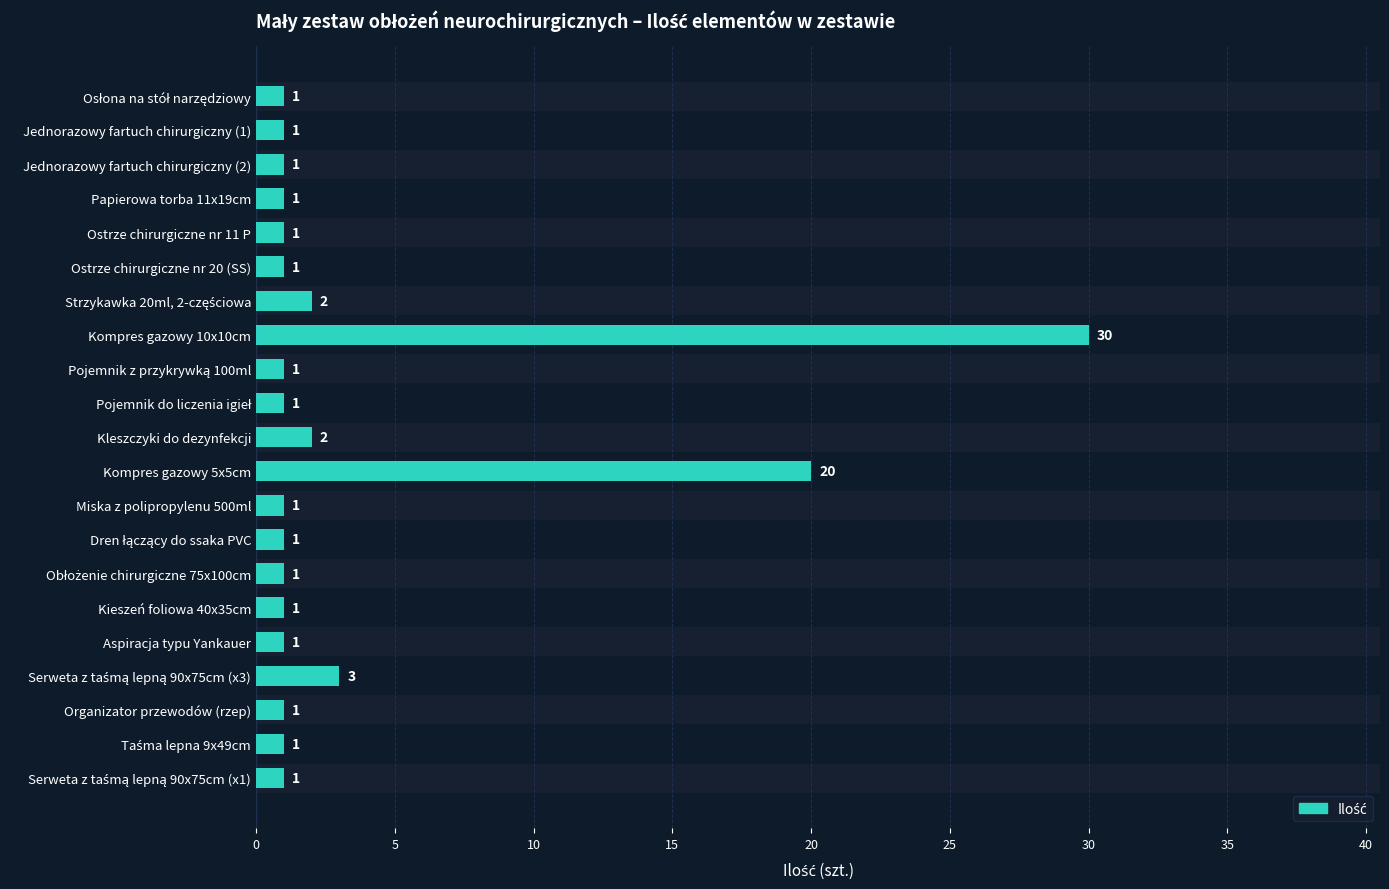

Approximately how many times larger is the value at Obłożenie chirurgiczne 75x100cm compared to Osłona na stół narzędziowy?

1.0